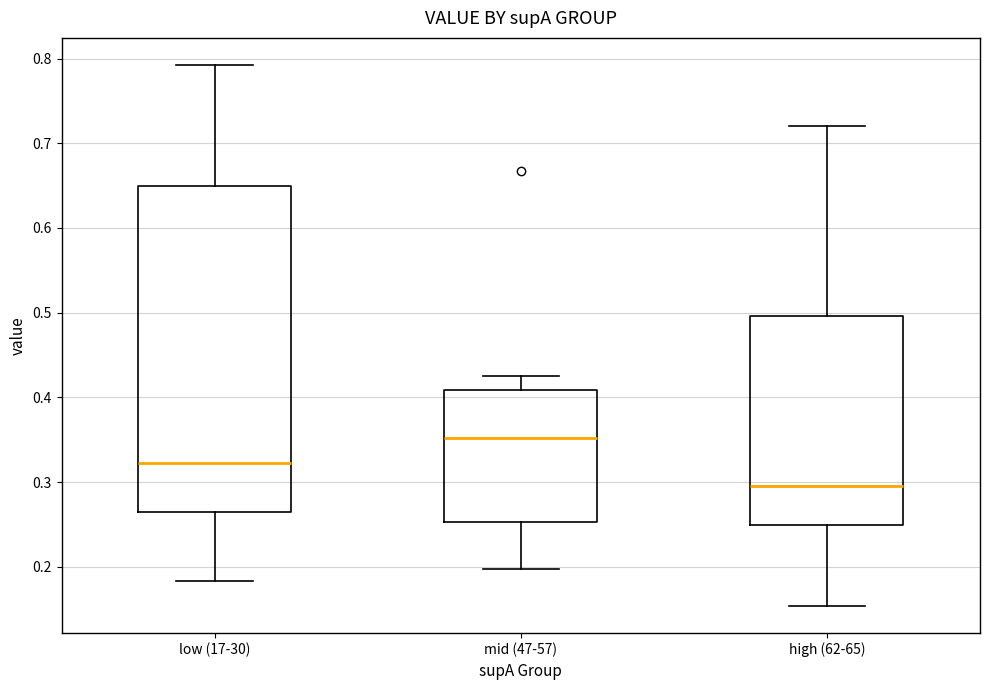

Reading left to right, read every box against the y-axis: the position of its median line, the range the box covers, and the ends of its whiskers. The values are not printed on the chart, so give them approximately, as read against the axis.

low (17-30): median 0.32, box 0.26 to 0.65, whiskers 0.18 to 0.79
mid (47-57): median 0.35, box 0.25 to 0.41, whiskers 0.20 to 0.43
high (62-65): median 0.30, box 0.25 to 0.50, whiskers 0.15 to 0.72